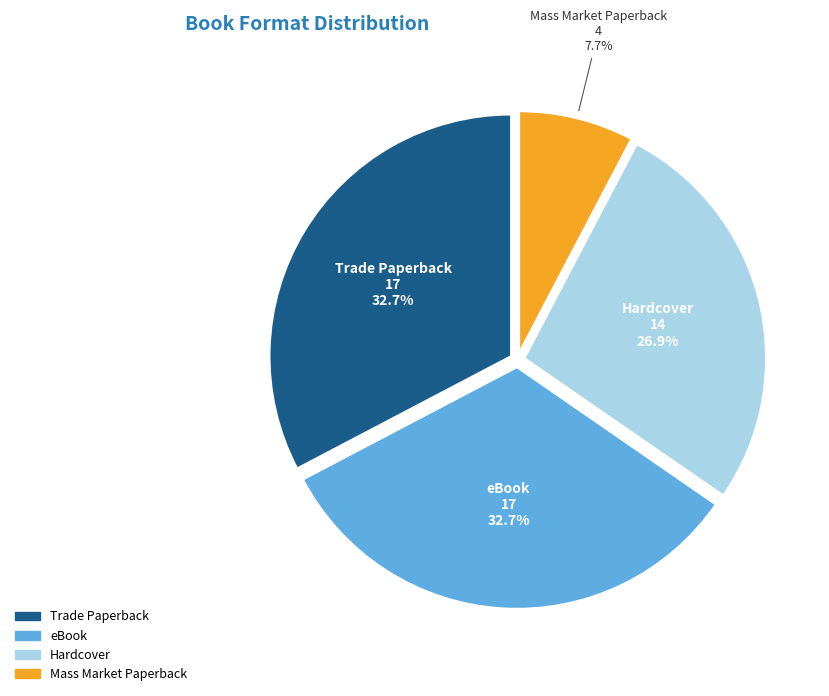

Does any single category account for the majority?

No